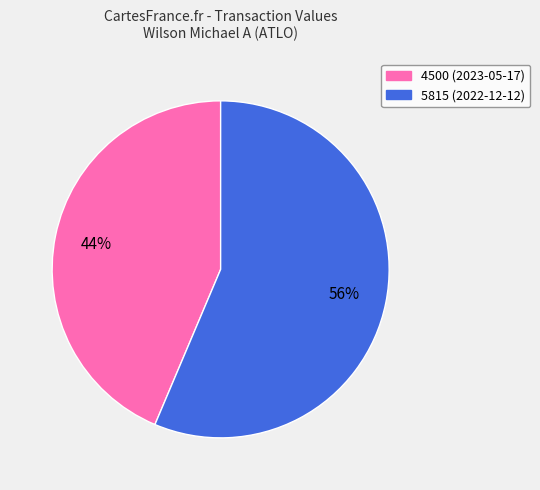

Which category has the biggest portion of the pie?

5815